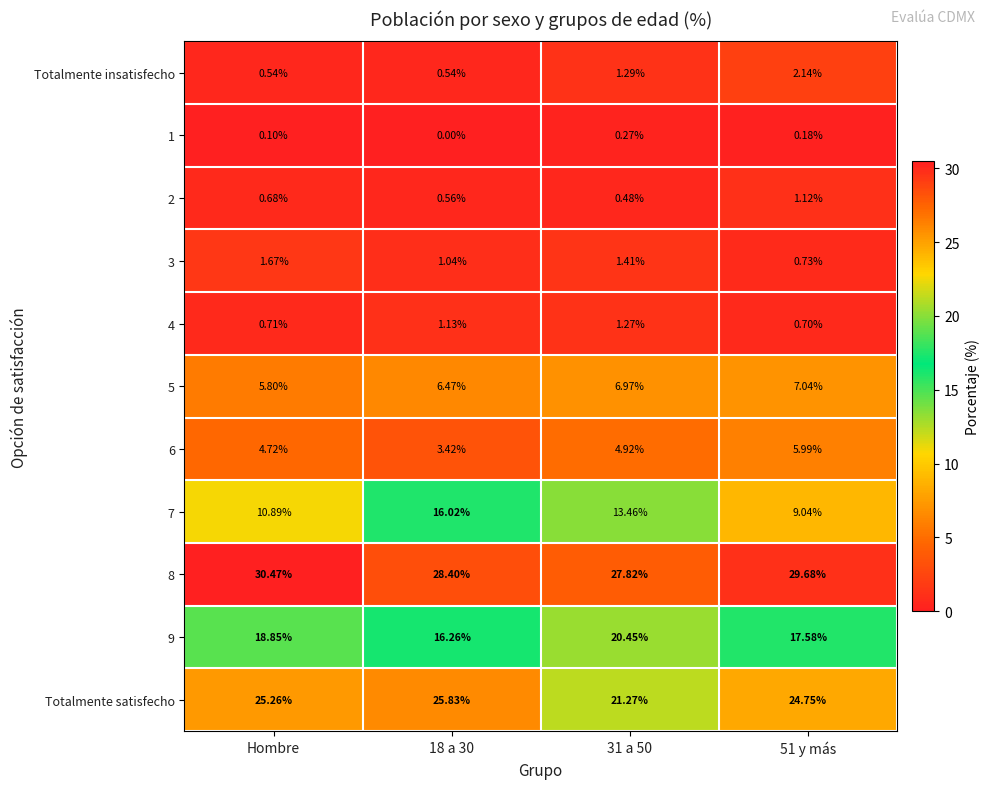

At which label is 7 closest to 12?

Hombre